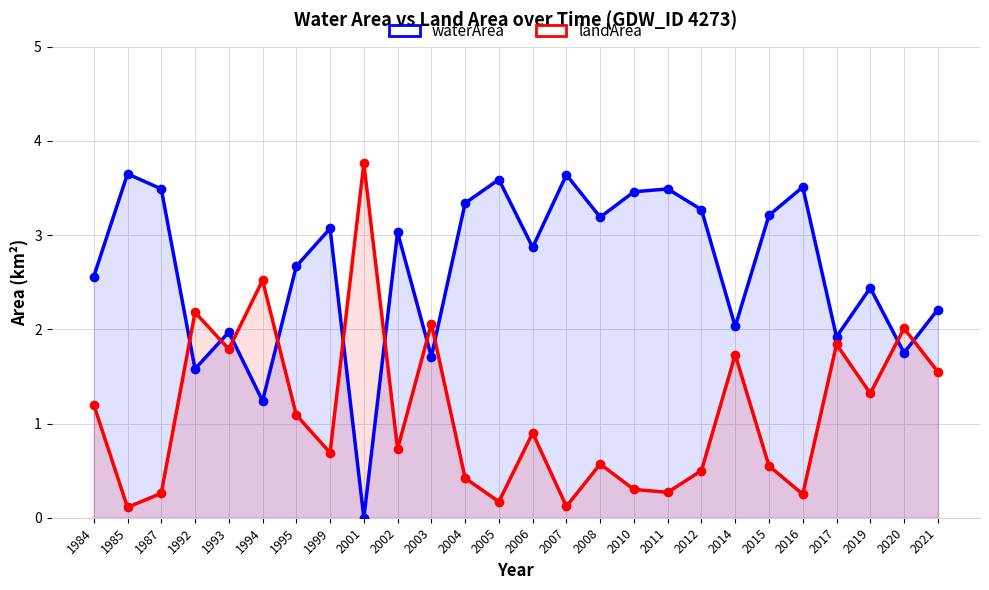

Rank the series by their average value, from lowest to highest.

landArea, waterArea